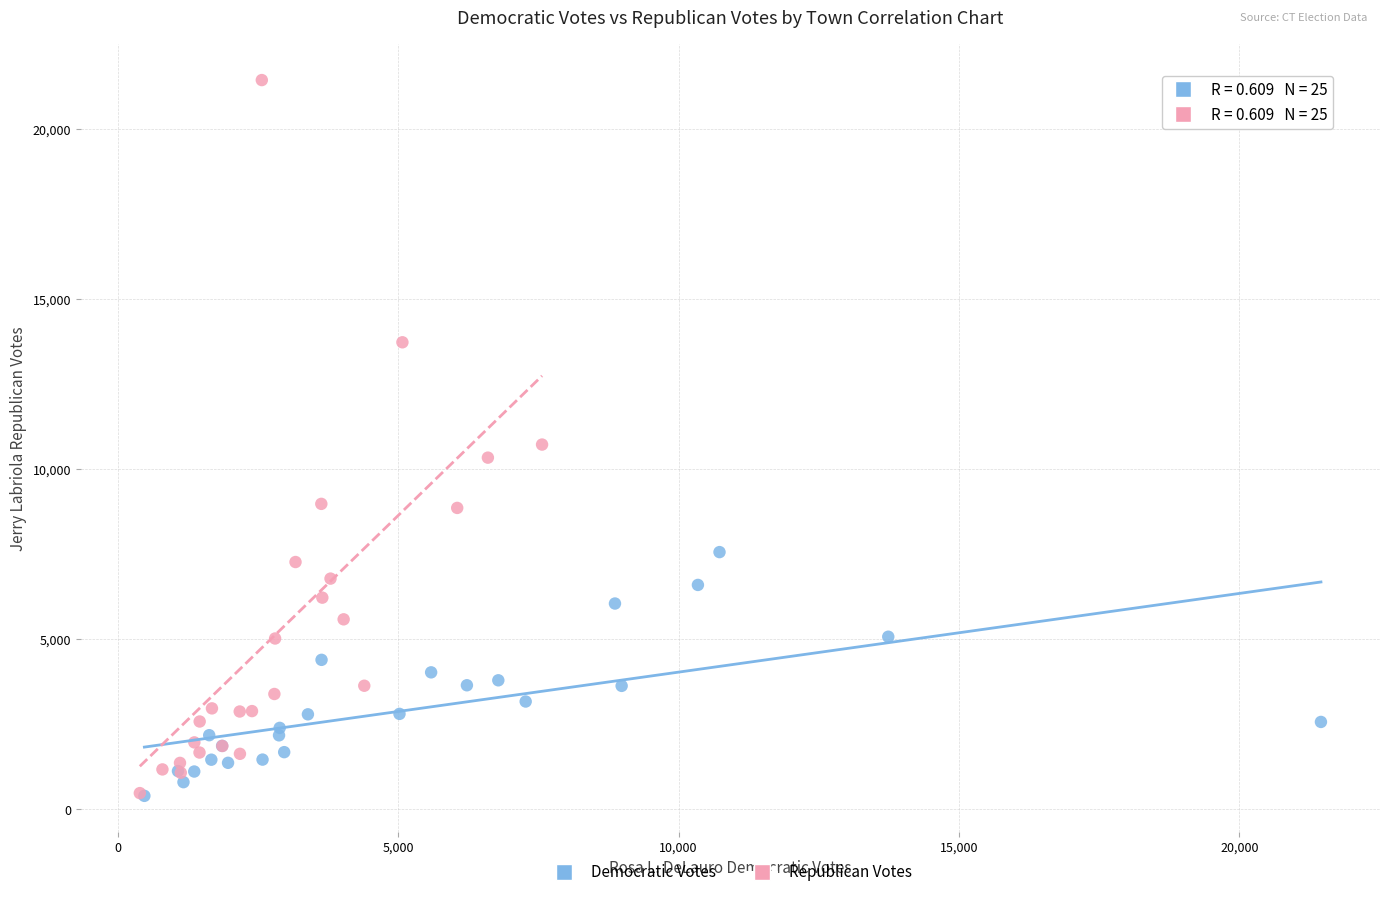

Which series has the largest Y range (max minus min)?

Republican Votes